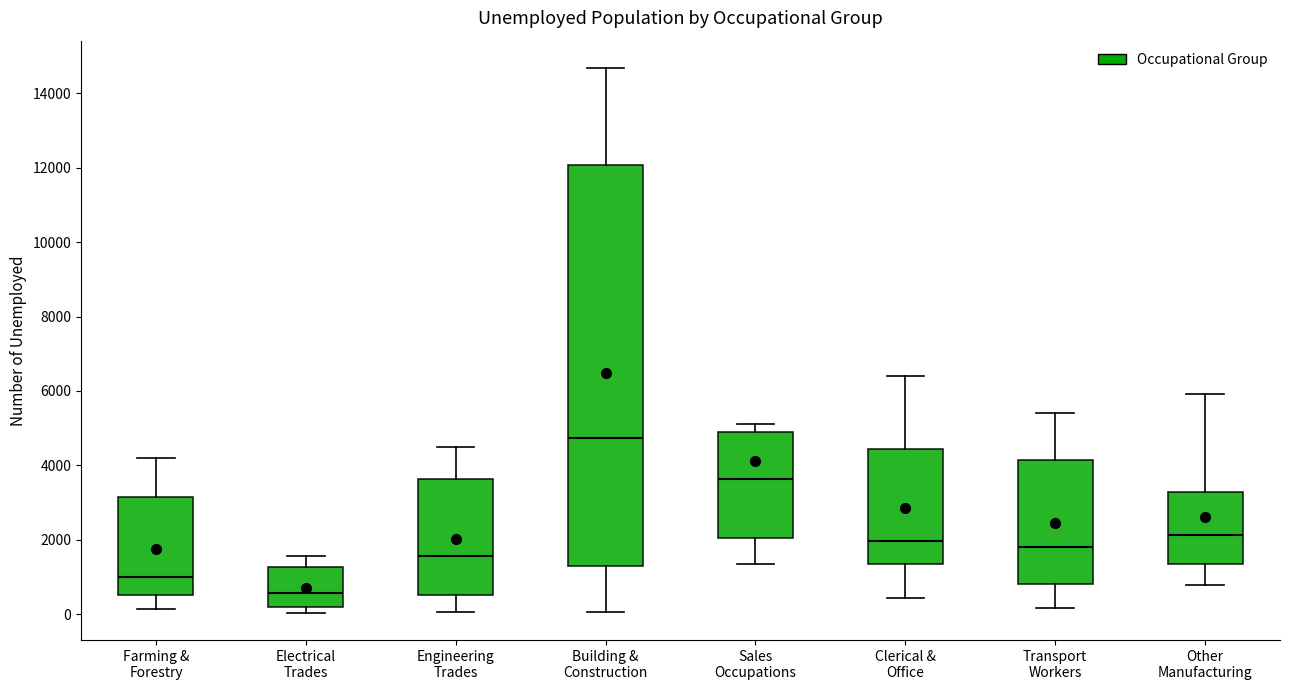

Reading left to right, read every box against the y-axis: the position of its median line, the range the box covers, and the ends of its whiskers. The values are not printed on the chart, so give them approximately, as read against the axis.

Farming & Forestry: median 1000, box 600 to 3200, whiskers 200 to 4200
Electrical Trades: median 600, box 200 to 1200, whiskers 0 to 1600
Engineering Trades: median 1600, box 600 to 3600, whiskers 0 to 4400
Building & Construction: median 4800, box 1400 to 12000, whiskers 0 to 14600
Sales Occupations: median 3600, box 2000 to 4800, whiskers 1400 to 5200
Clerical & Office: median 2000, box 1400 to 4400, whiskers 400 to 6400
Transport Workers: median 1800, box 800 to 4200, whiskers 200 to 5400
Other Manufacturing: median 2200, box 1400 to 3200, whiskers 800 to 6000